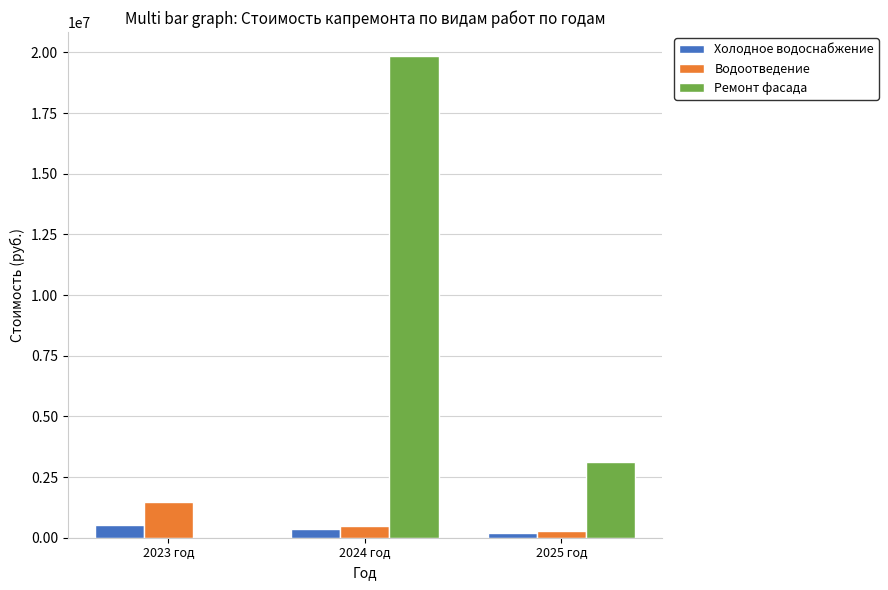

Which series has the largest total across all categories?

Ремонт фасада